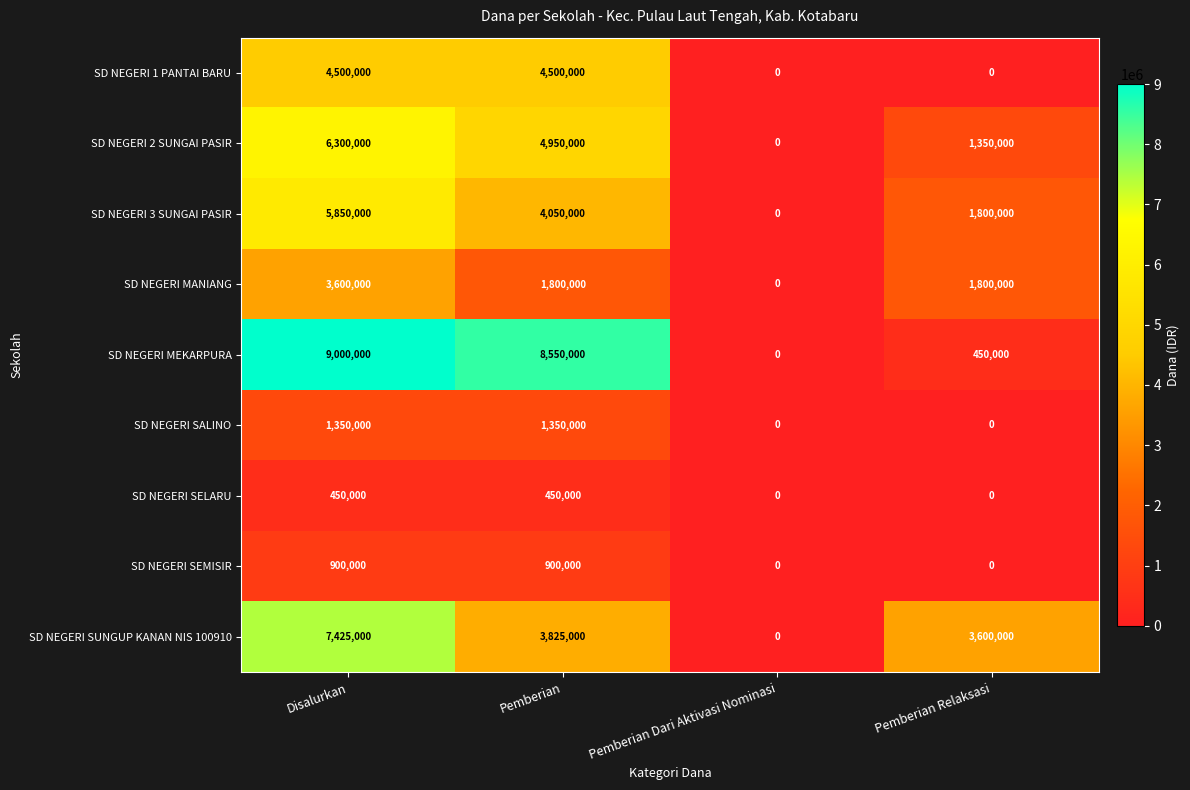

List the series in order of their peak value, lowest first.

SD NEGERI SELARU, SD NEGERI SEMISIR, SD NEGERI SALINO, SD NEGERI MANIANG, SD NEGERI 1 PANTAI BARU, SD NEGERI 3 SUNGAI PASIR, SD NEGERI 2 SUNGAI PASIR, SD NEGERI SUNGUP KANAN NIS 100910, SD NEGERI MEKARPURA